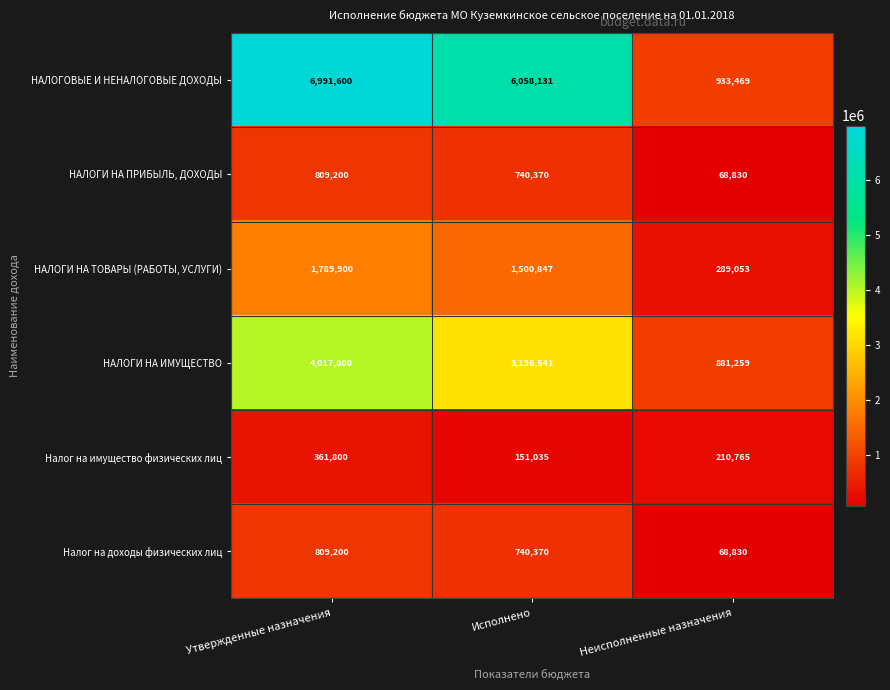

Which series has the largest range (max minus min)?

НАЛОГОВЫЕ И НЕНАЛОГОВЫЕ ДОХОДЫ